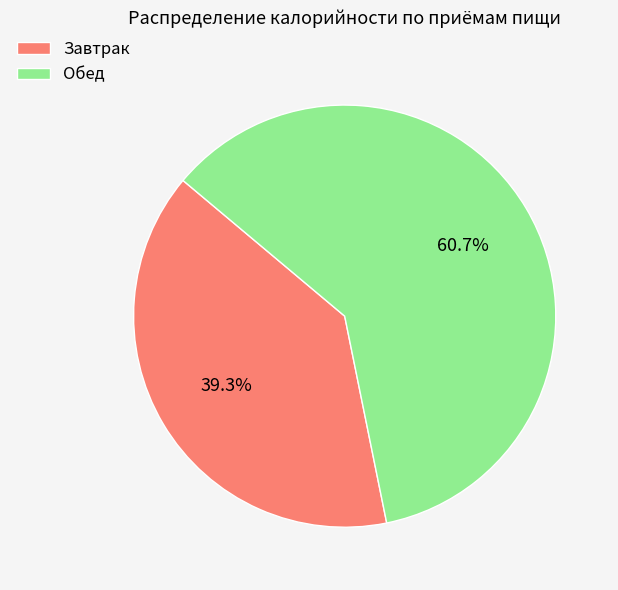

To the nearest percent, what is the difference between the Обед and Завтрак slice percentages?

21%